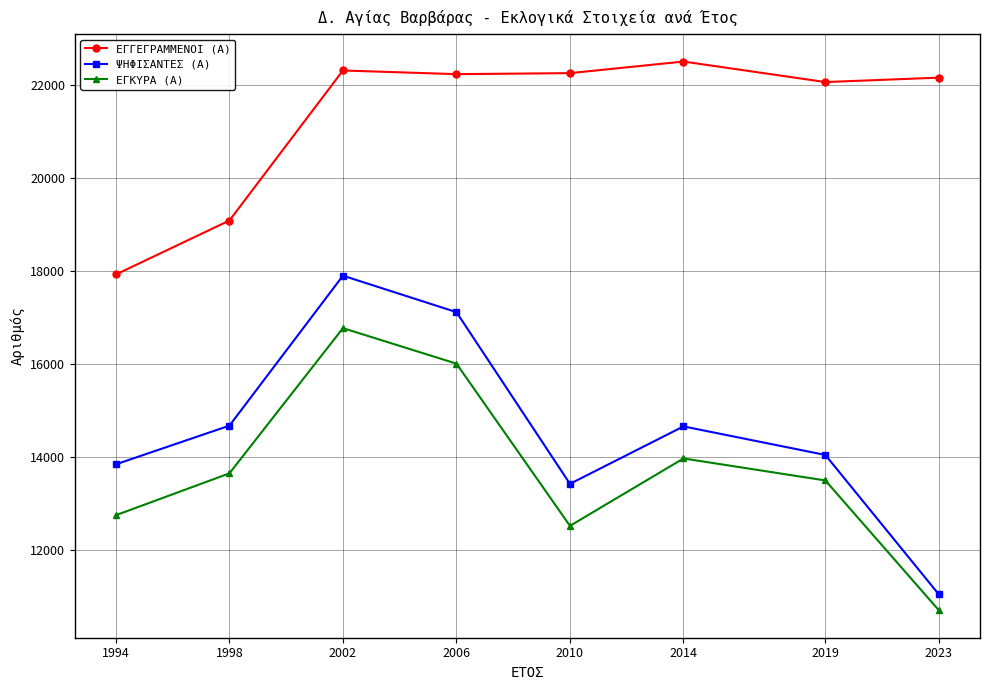

Which series has the widest spread of values?

ΨΗΦΙΣΑΝΤΕΣ (Α)